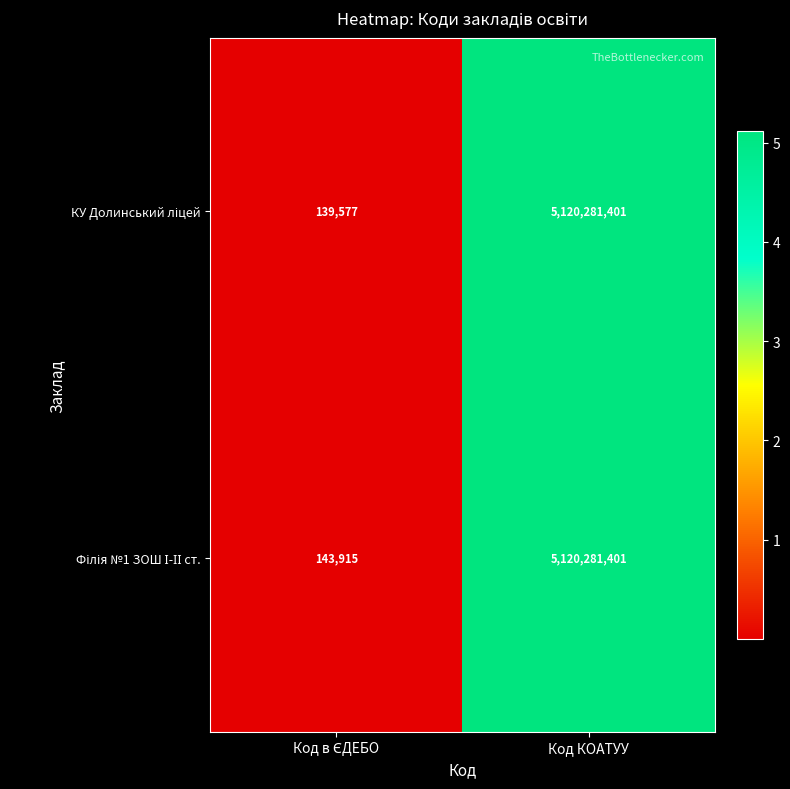

Which label corresponds to the largest value in the chart?

Код КОАТУУ